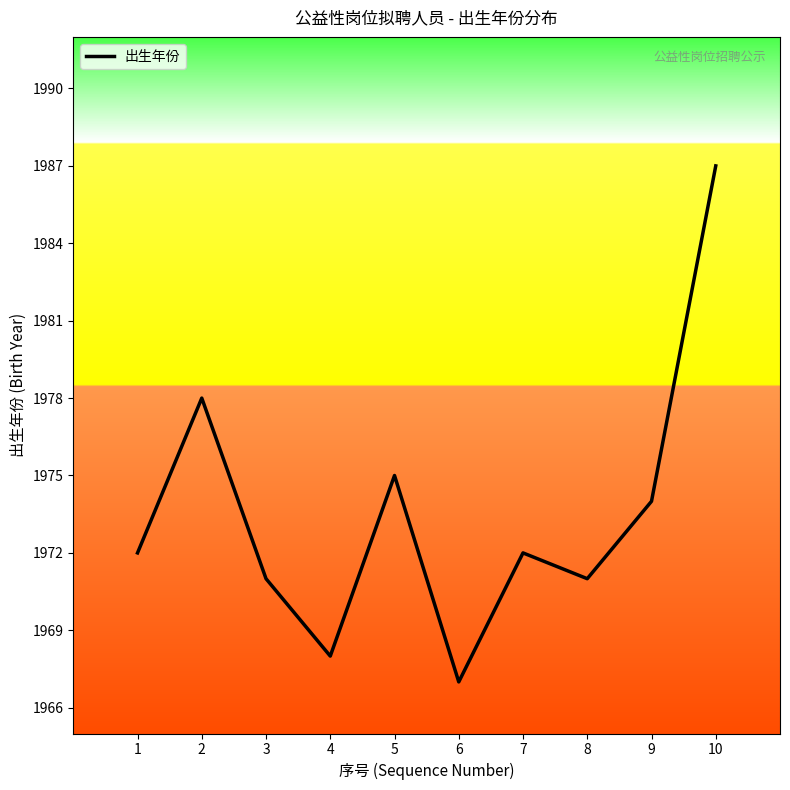

Which category has the lowest value across all series?

6